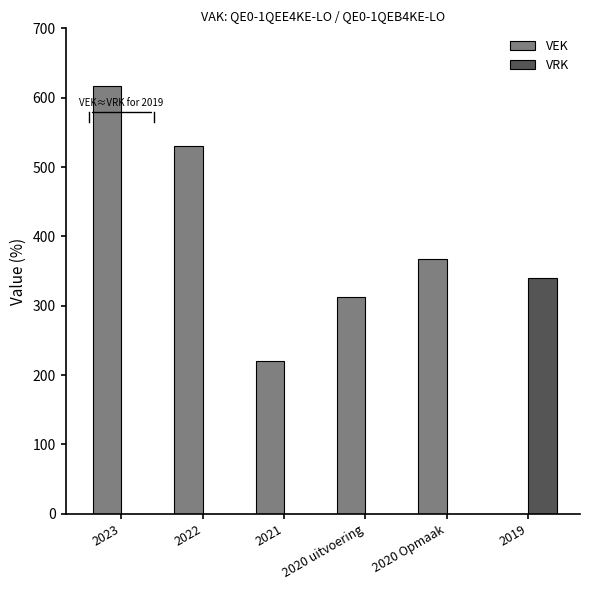

What is the difference between the VRK values at 2019 and 2021?

340